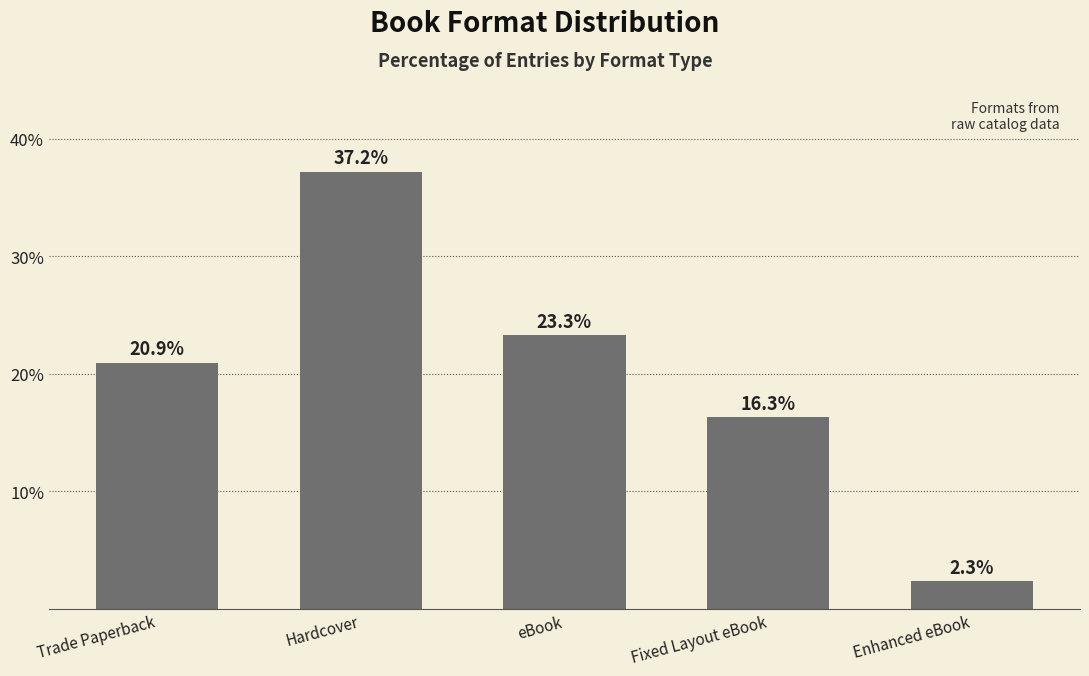

At which label does the data first exceed 20?

Trade Paperback